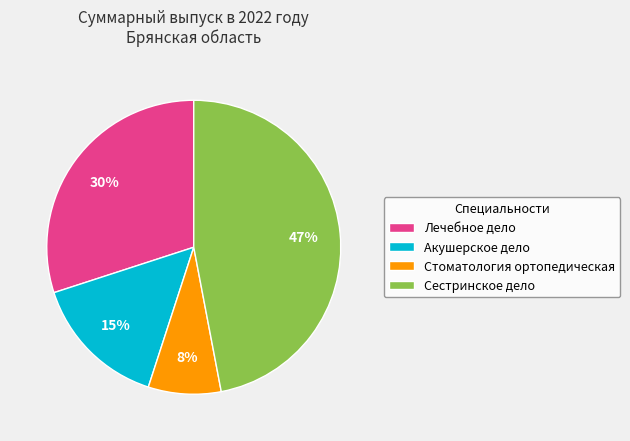

Do Акушерское дело and Лечебное дело together represent more than half of the pie?

No